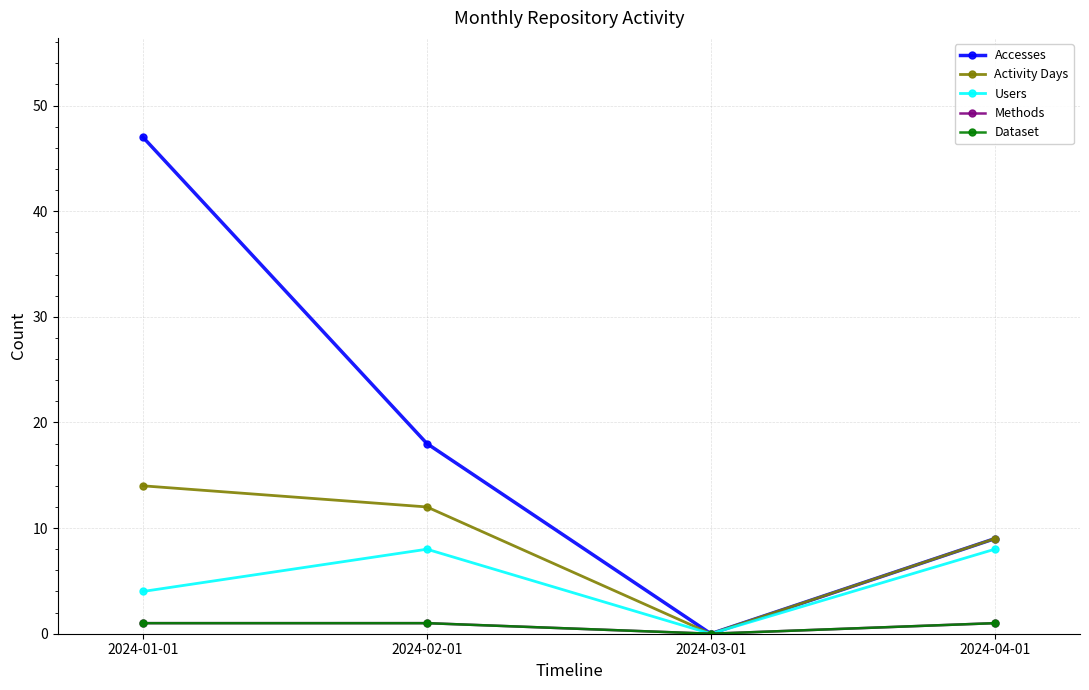

Is this an area chart (filled region under the line)?

No